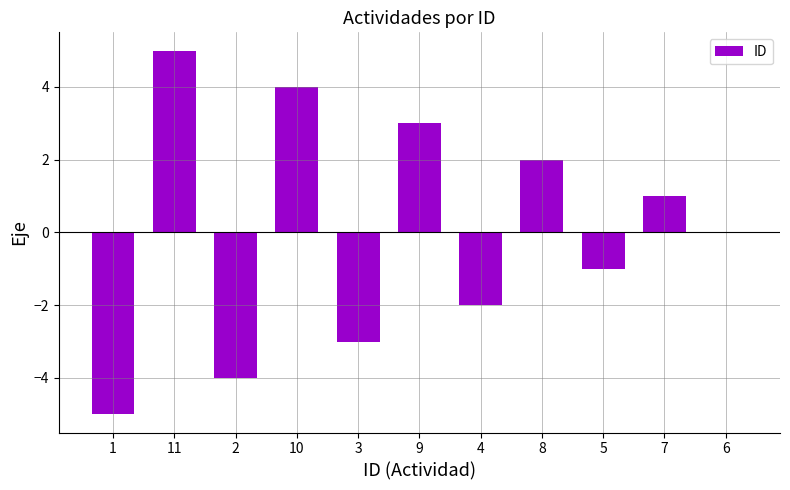

Is it true that the value at 8 is 1?

False